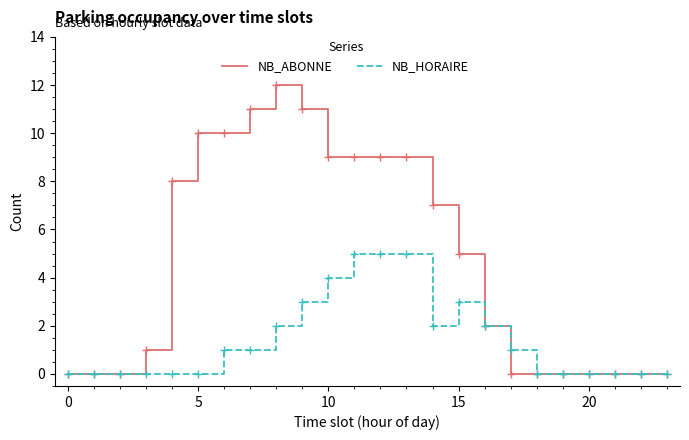

Rank the series by their maximum value, from lowest to highest.

NB_HORAIRE, NB_ABONNE